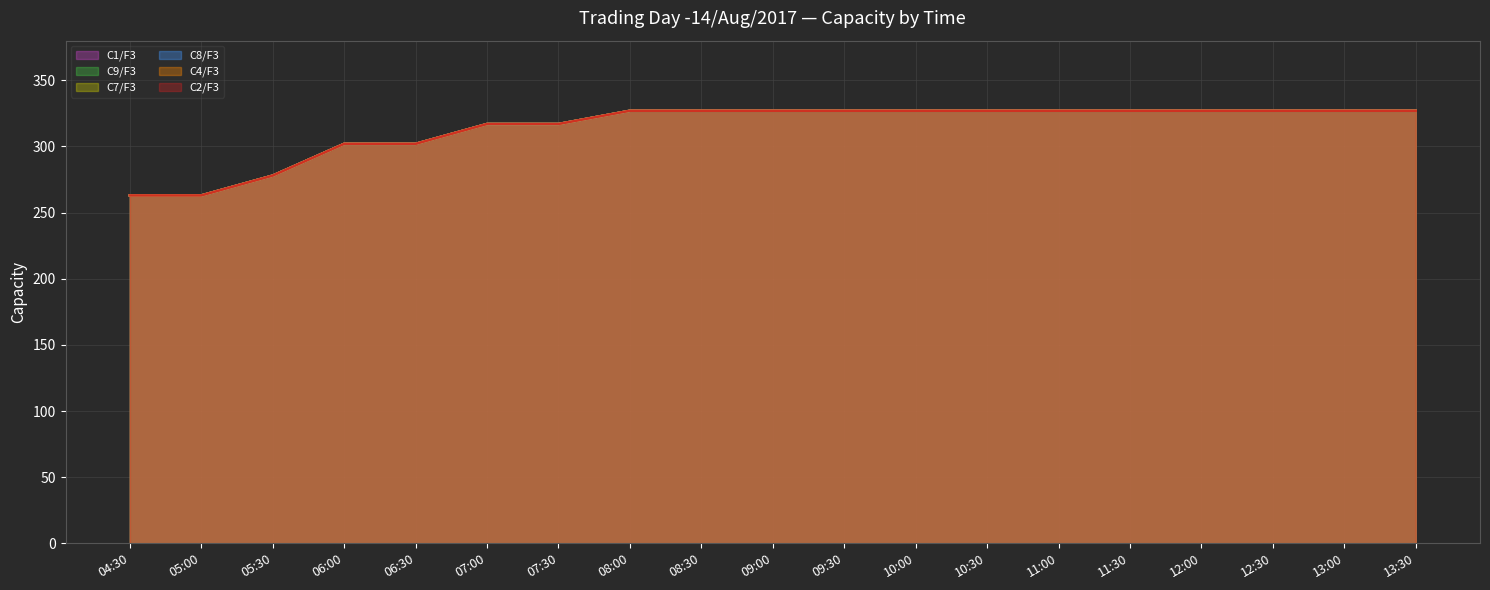

Reading left to right, transcribe all the data shown in this chart.

C1/F3: 263	263	278	302	302	317	317	327	327	327	327	327	327	327	327	327	327	327	327
C9/F3: 263	263	278	302	302	317	317	327	327	327	327	327	327	327	327	327	327	327	327
C7/F3: 263	263	278	302	302	317	317	327	327	327	327	327	327	327	327	327	327	327	327
C8/F3: 263	263	278	302	302	317	317	327	327	327	327	327	327	327	327	327	327	327	327
C4/F3: 263	263	278	302	302	317	317	327	327	327	327	327	327	327	327	327	327	327	327
C2/F3: 263	263	278	302	302	317	317	327	327	327	327	327	327	327	327	327	327	327	327